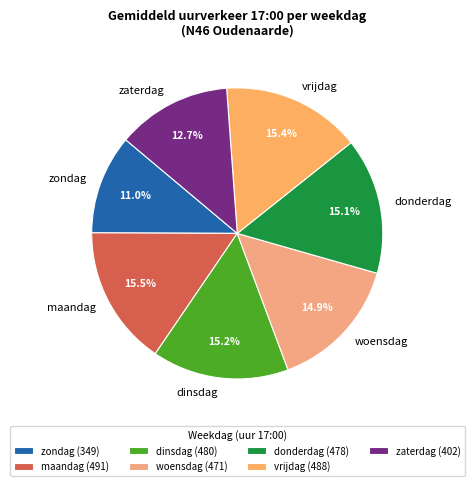

How many segments does this pie chart have?

7